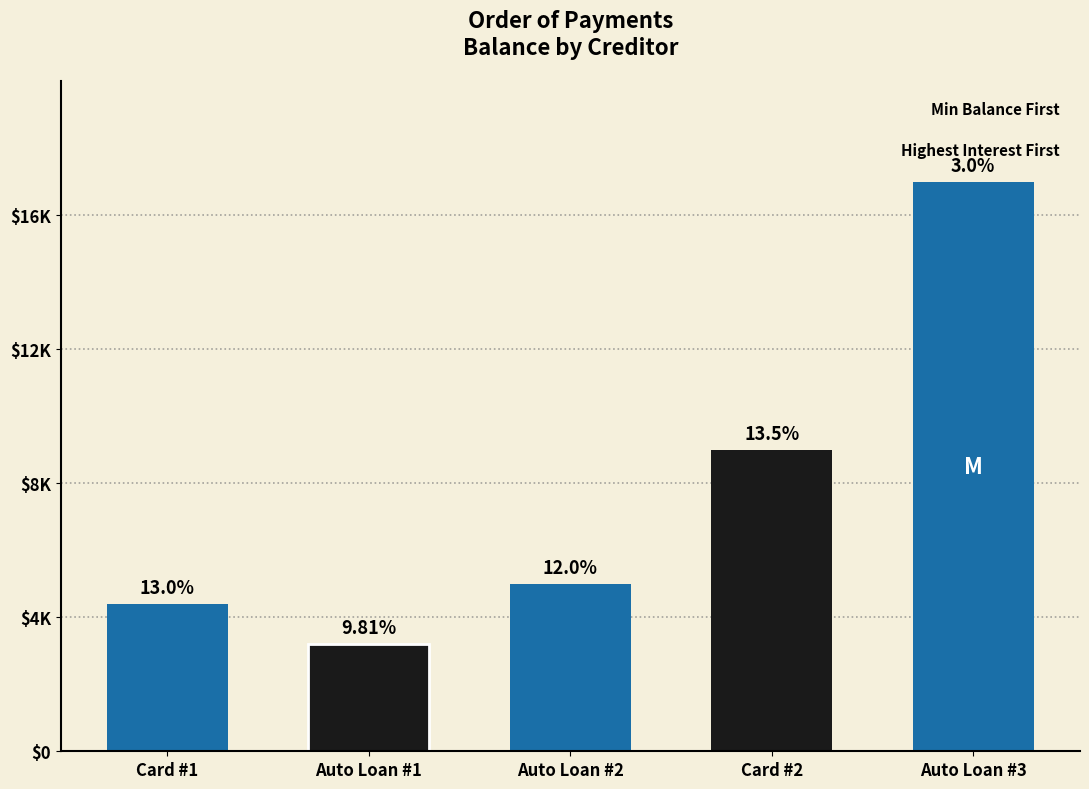

What is the sum of the values at Card #1 and Auto Loan #1?

7600